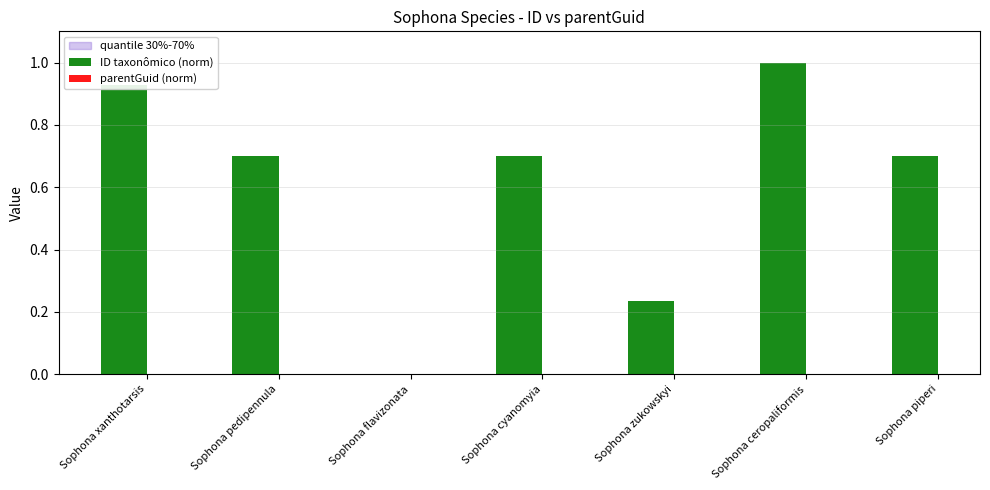

Between Sophona xanthotarsis and Sophona cyanomyia, which is larger?

Sophona xanthotarsis